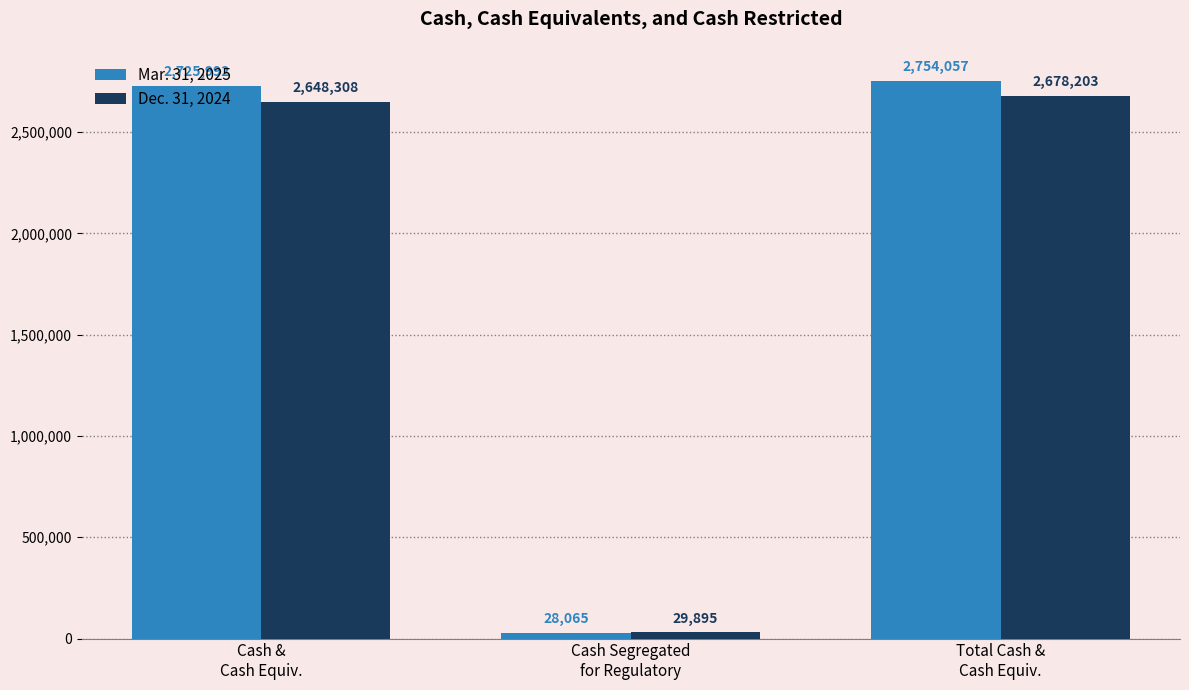

The Dec. 31, 2024 series shows 2648308 at Cash &
Cash Equiv.. True or false?

True